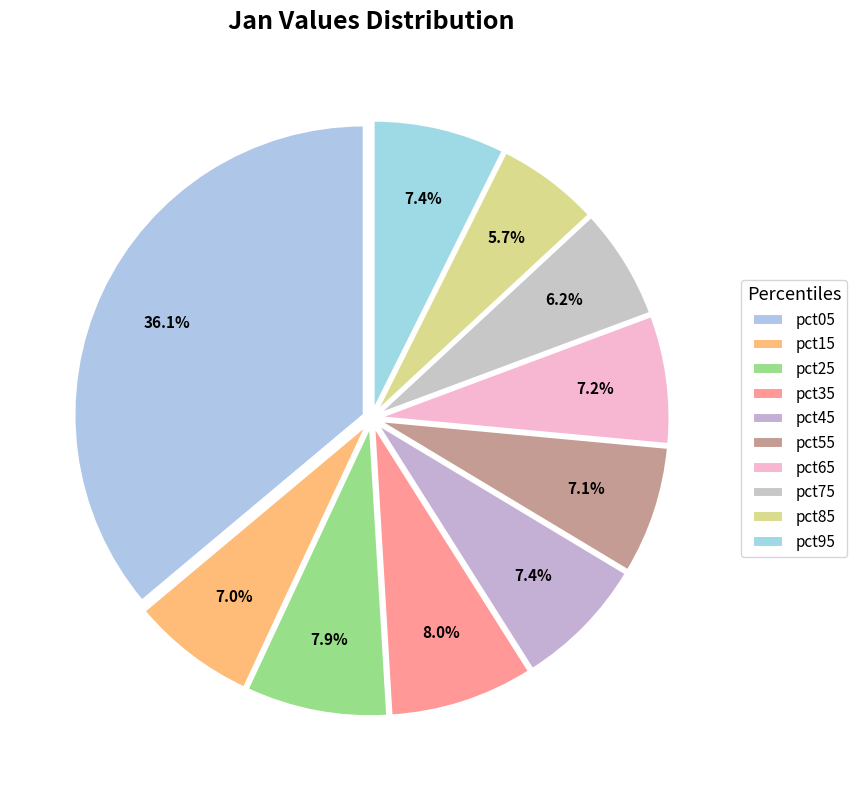

Do pct25 and pct75 together represent more than half of the pie?

No